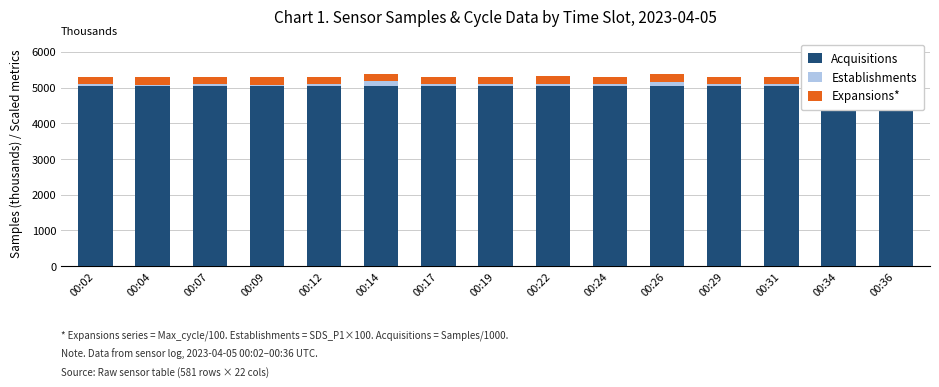

True or false: Establishments has a value of 60.0 at 00:31.

True